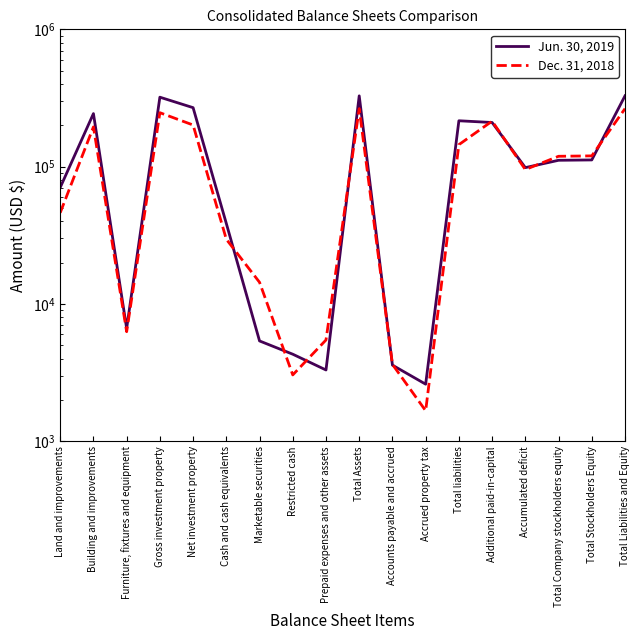

Is it true that Dec. 31, 2018 equals 169905 at Accumulated deficit?

False